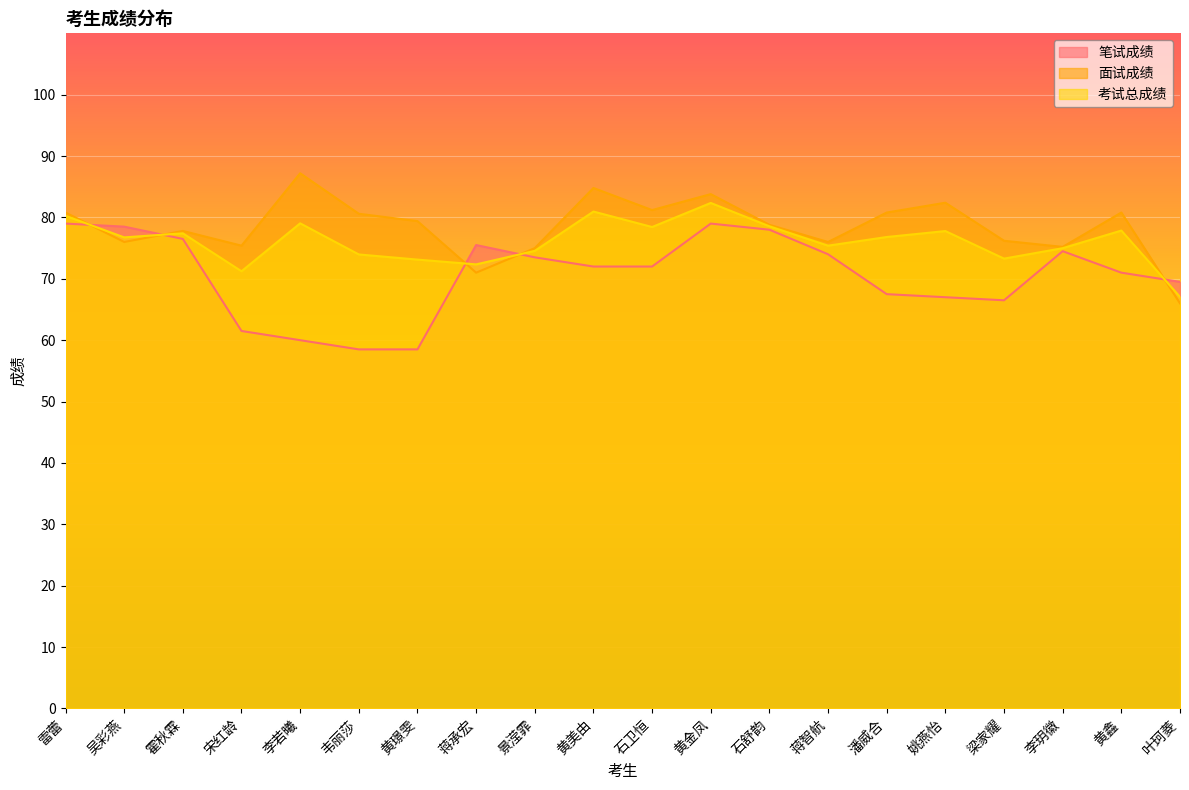

Rank the series by their average value, from lowest to highest.

笔试成绩, 考试总成绩, 面试成绩